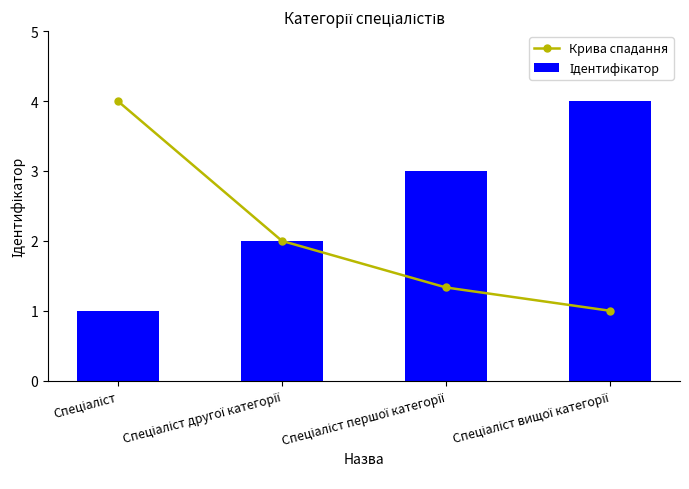

How many values in the Ідентифікатор series are below 3?

2